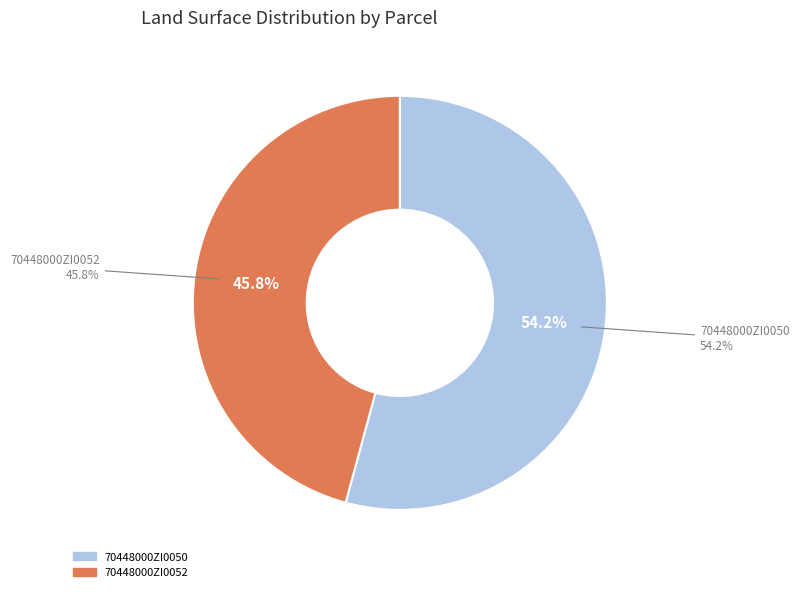

What percentage is the 70448000ZI0050 slice, to the nearest percent?

54%